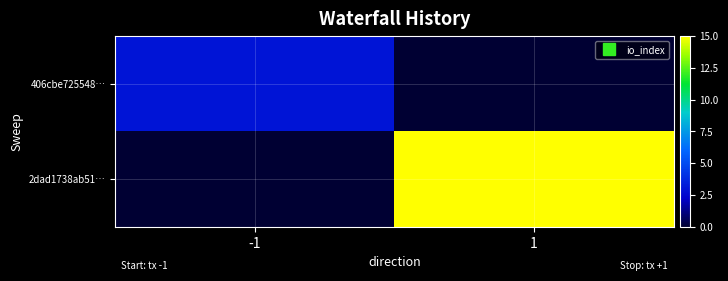

Reading left to right, transcribe all the data shown in this chart.

406cbe725548…: -1=3	1=0
2dad1738ab51…: -1=0	1=15